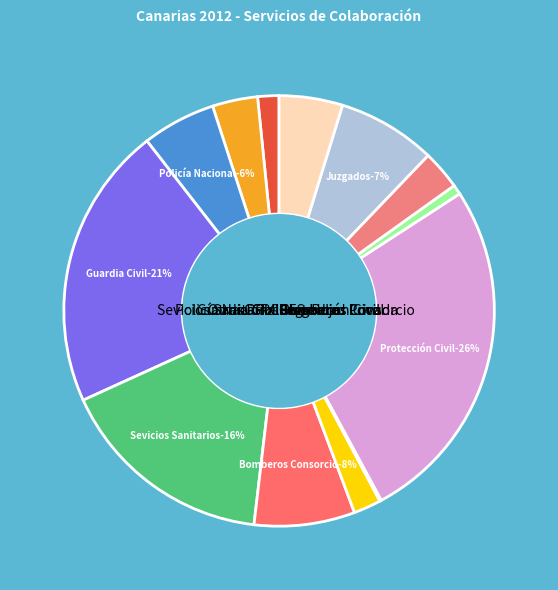

What percentage do Cruz Roja and Sevicios Sanitarios together represent?

19.3%